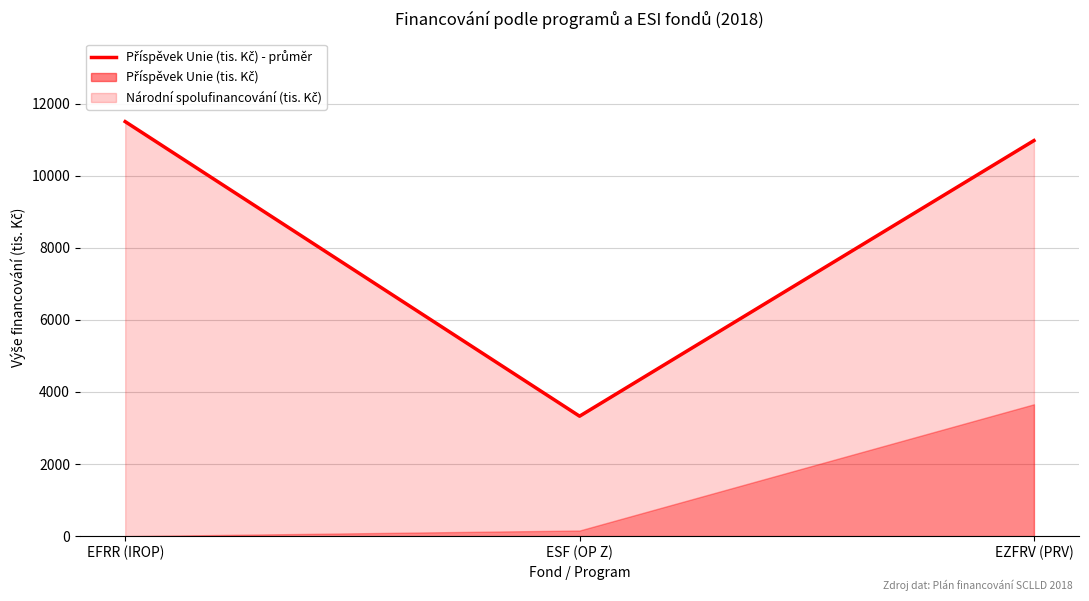

What is the label of the 2nd point from the right?

ESF (OP Z)